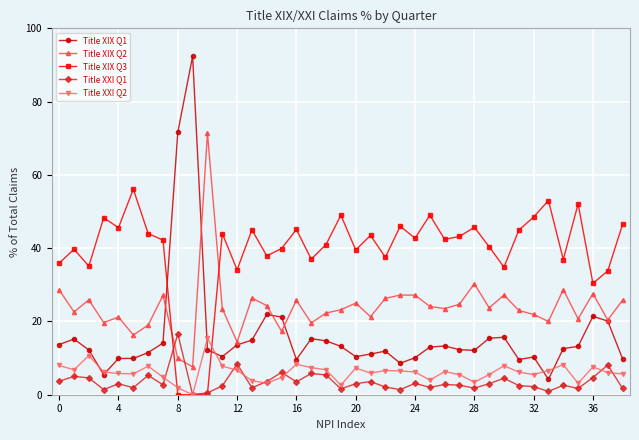

Which series has the largest total across all categories?

Title XIX Q3